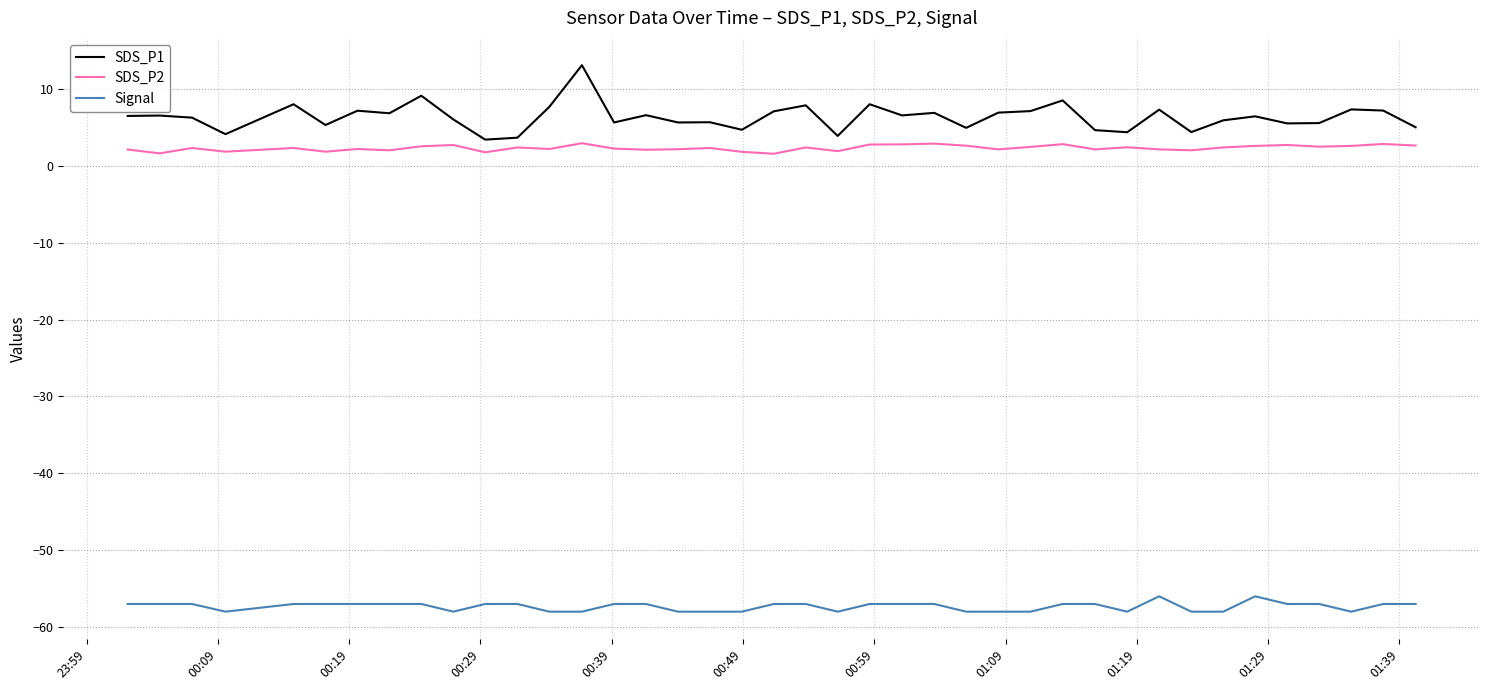

Rank the series by their maximum value, from highest to lowest.

SDS_P1, SDS_P2, Signal